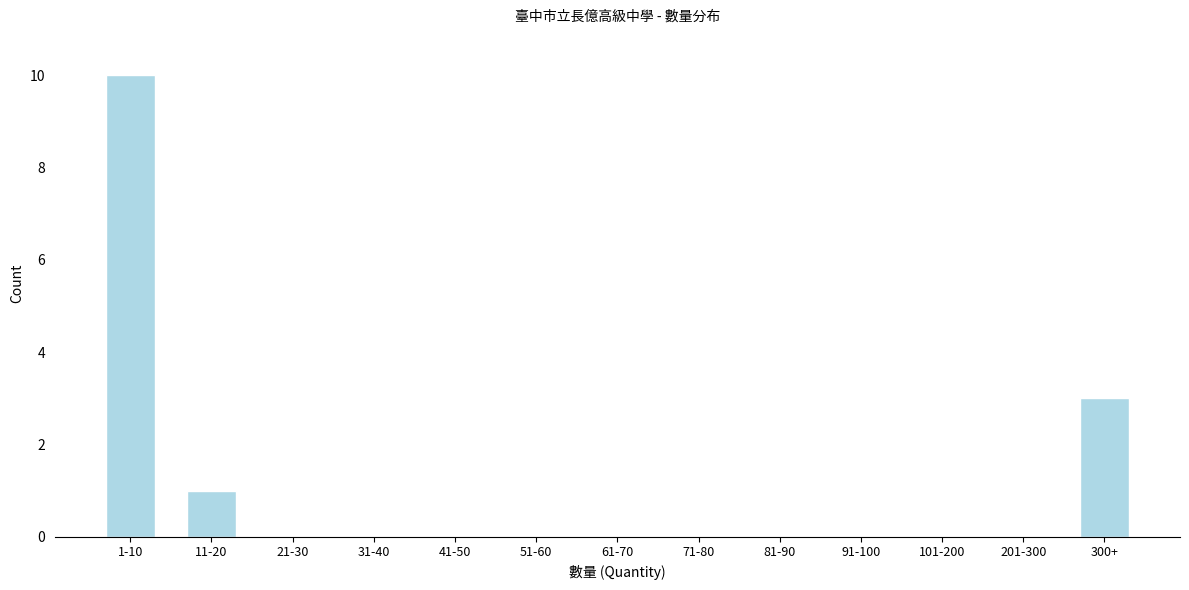

Reading left to right, extract all data points from this chart.

1-10=10	11-20=1	21-30=0	31-40=0	41-50=0	51-60=0	61-70=0	71-80=0	81-90=0	91-100=0	101-200=0	201-300=0	300+=3